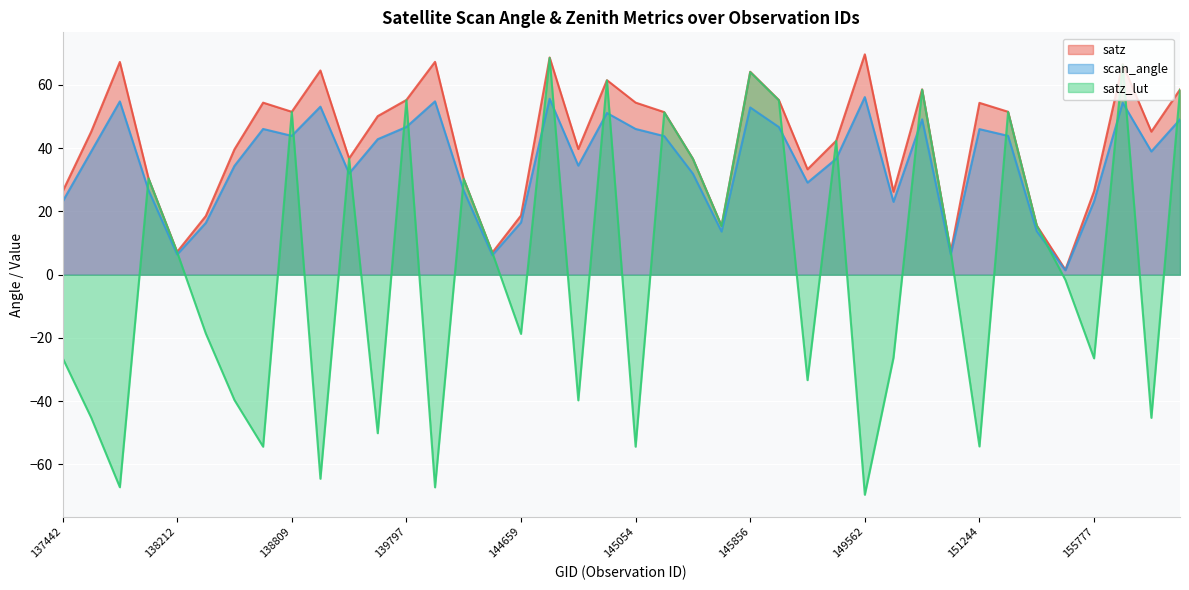

Which series has the largest range (max minus min)?

satz_lut